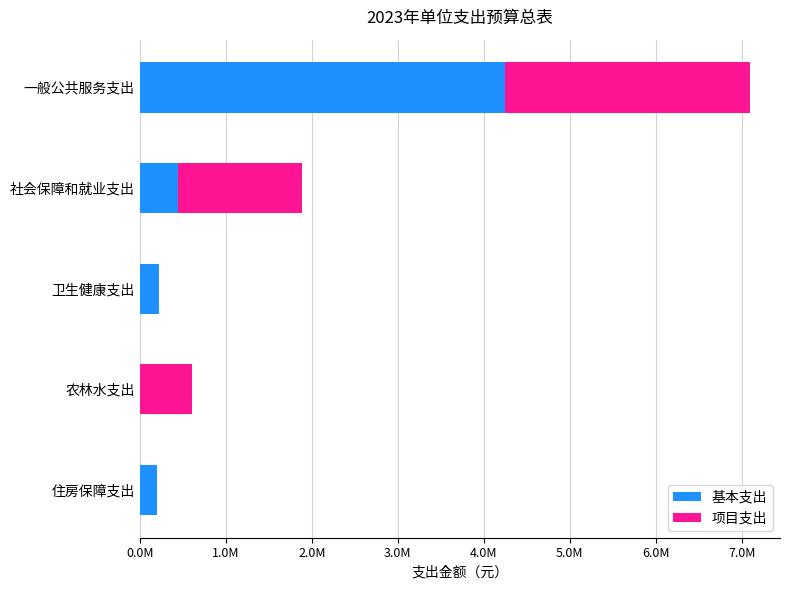

Rank the series by their average value, from highest to lowest.

基本支出, 项目支出